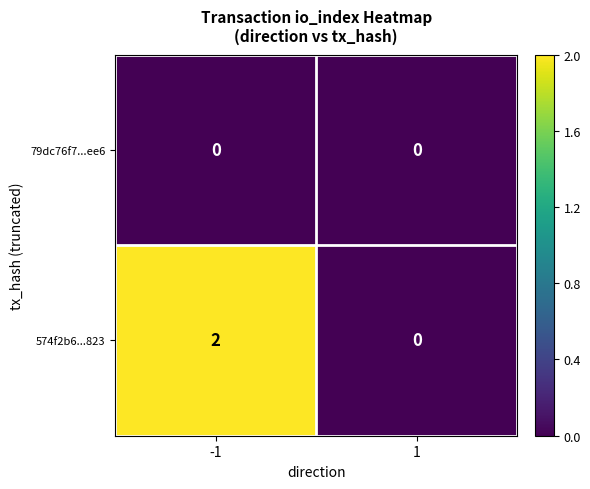

Rank the series by their maximum value, from lowest to highest.

79dc76f7...ee6, 574f2b6...823